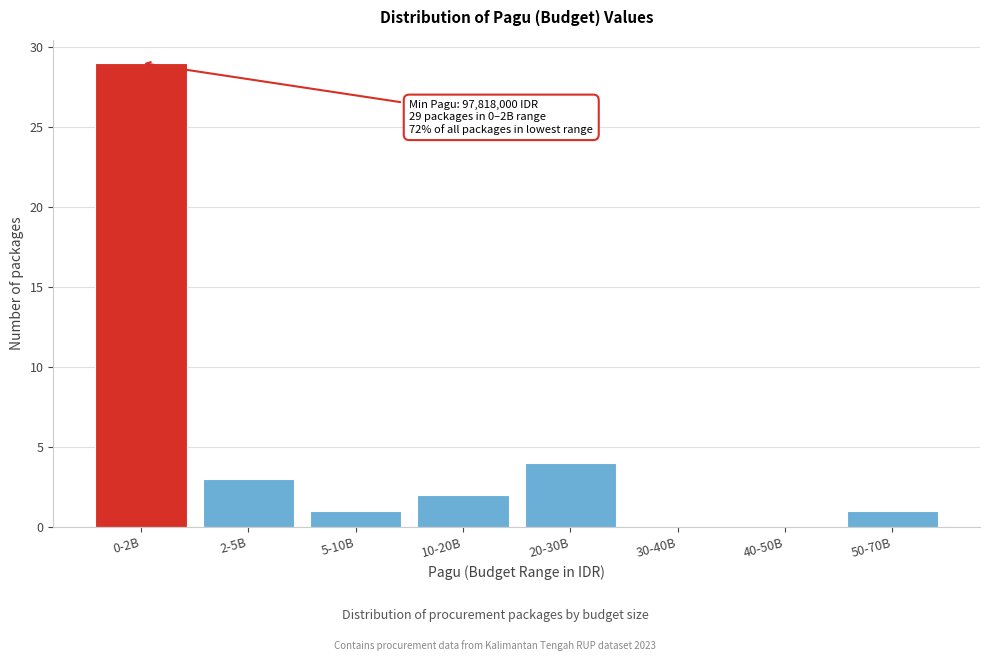

Reading left to right, extract all data points from this chart.

0-2B=29	2-5B=3	5-10B=1	10-20B=2	20-30B=4	30-40B=0	40-50B=0	50-70B=1